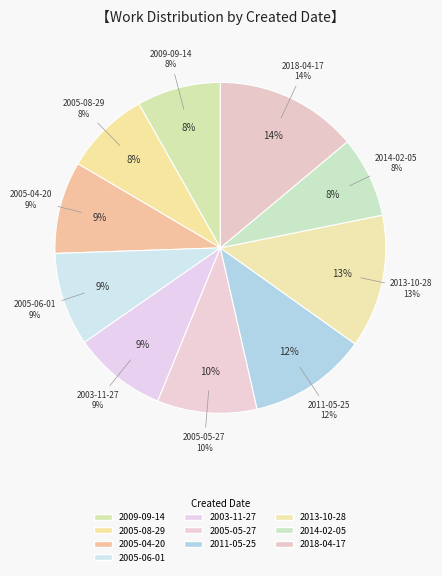

Between 2009-09-14 and 2011-05-25, which is larger?

2011-05-25